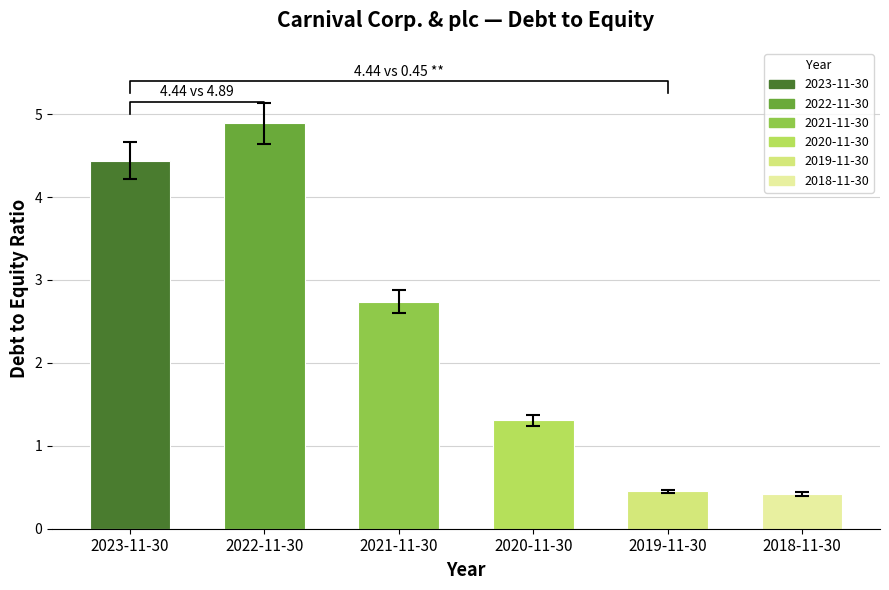

What is the value of the 6th bar from the left?

0.4